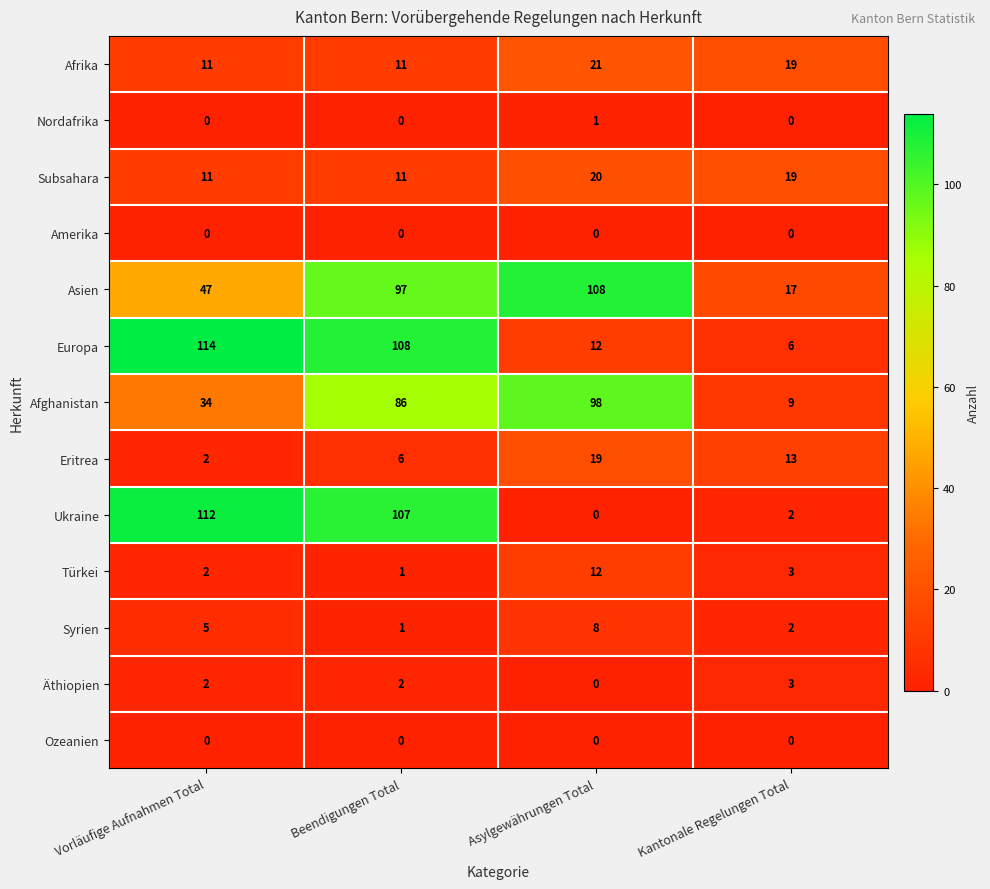

True or false: Europa has a value of 12 at Asylgewährungen Total.

True